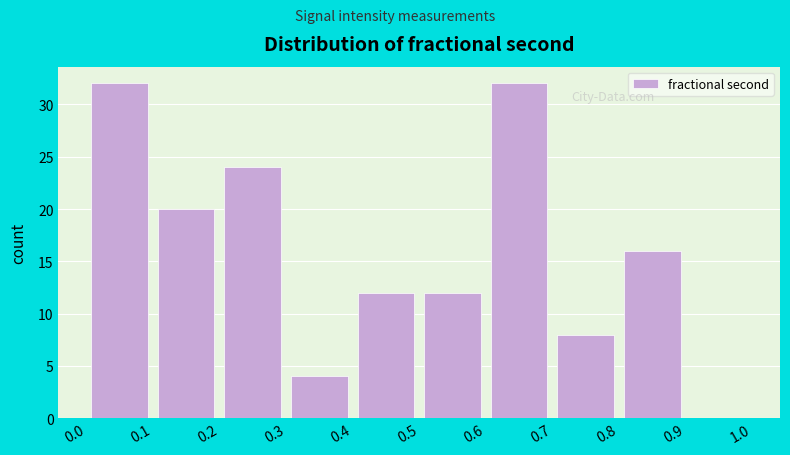

Reading left to right, list every bar in this chart as the range it spans on the x-axis followed by its height. The values are not printed on the chart, so give them approximately, as read against the axis.

0.0 to 0.1: 32
0.1 to 0.2: 20
0.2 to 0.3: 24
0.3 to 0.4: 4
0.4 to 0.5: 12
0.5 to 0.6: 12
0.6 to 0.7: 32
0.7 to 0.8: 8
0.8 to 0.9: 16
0.9 to 1.0: 0